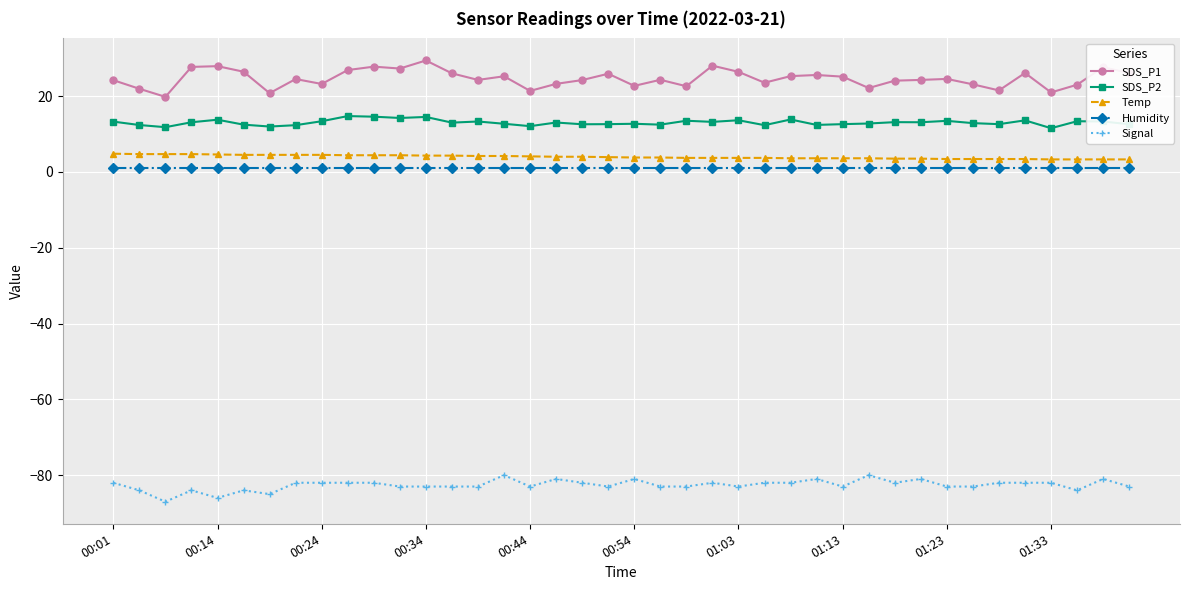

True or false: Humidity and SDS_P2 intersect in this chart.

False